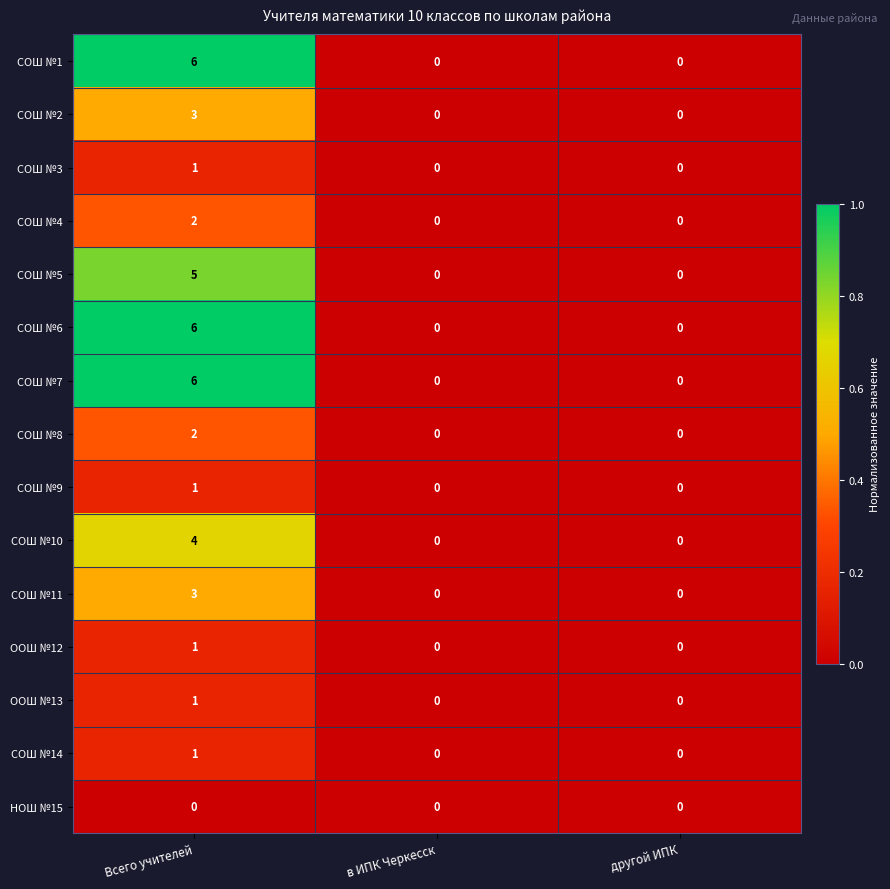

How many values in СОШ №11 are above zero?

1